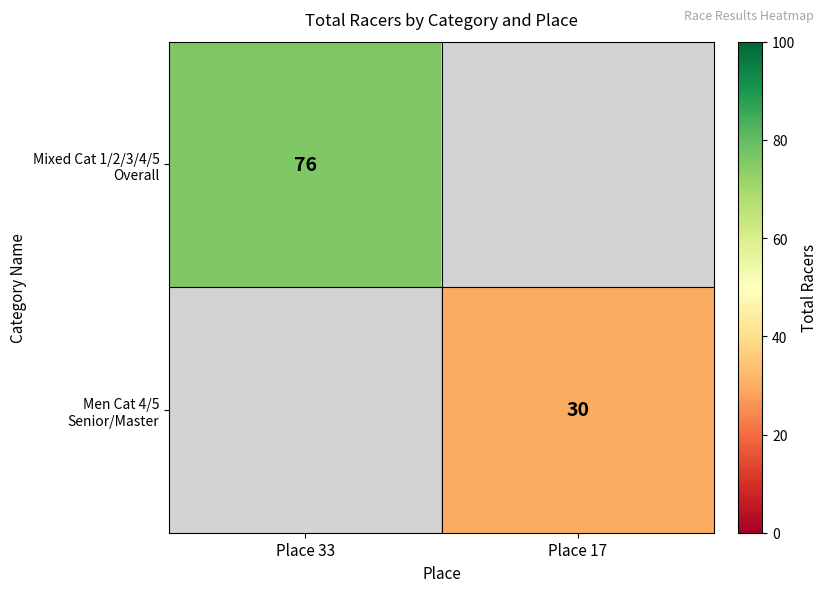

Is the value of Mixed Cat 1/2/3/4/5 Overall at Place 33 greater than the value of Men Cat 4/5 Senior/Master at Place 17?

Yes